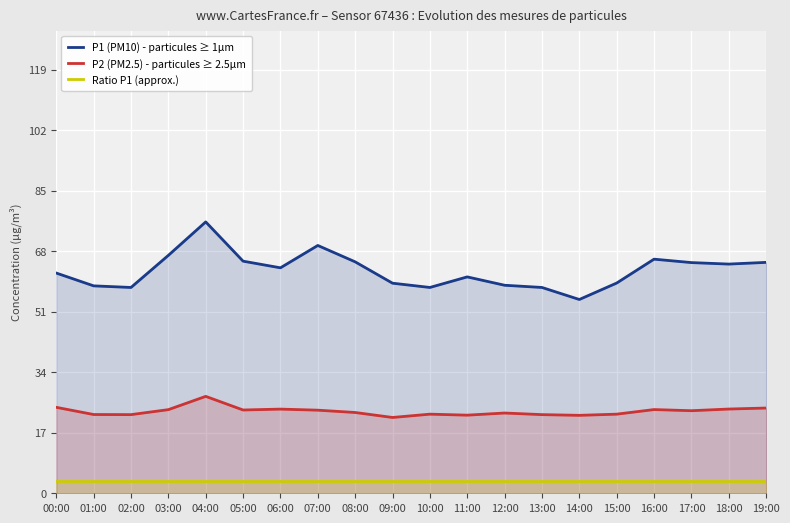

How many lines are shown in the chart?

3